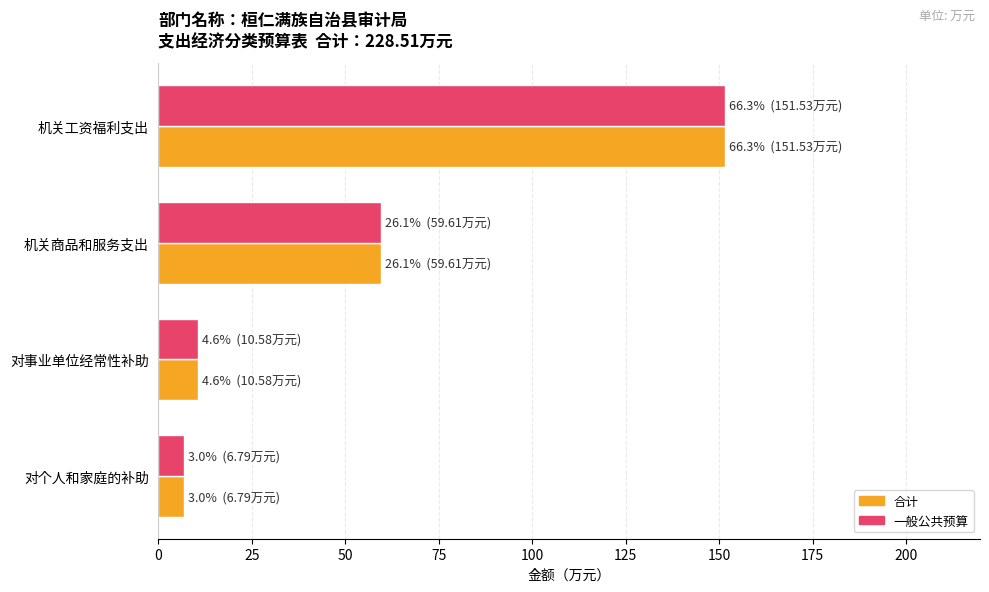

Where is 一般公共预算 nearest to the value 79?

机关商品和服务支出